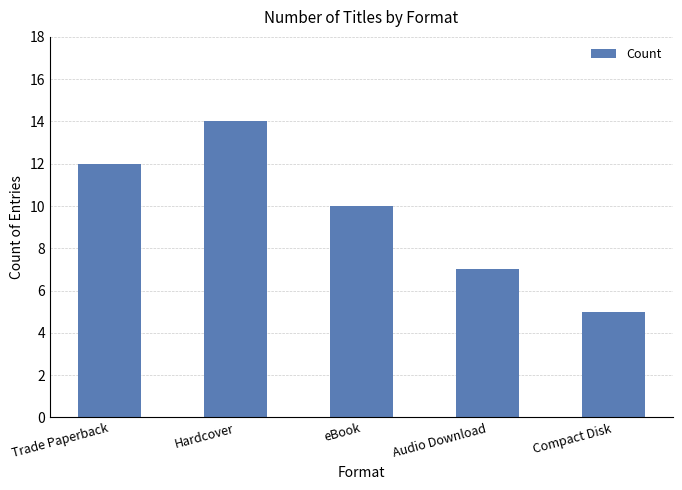

Reading left to right, list all the values displayed in this chart.

Trade Paperback=12	Hardcover=14	eBook=10	Audio Download=7	Compact Disk=5